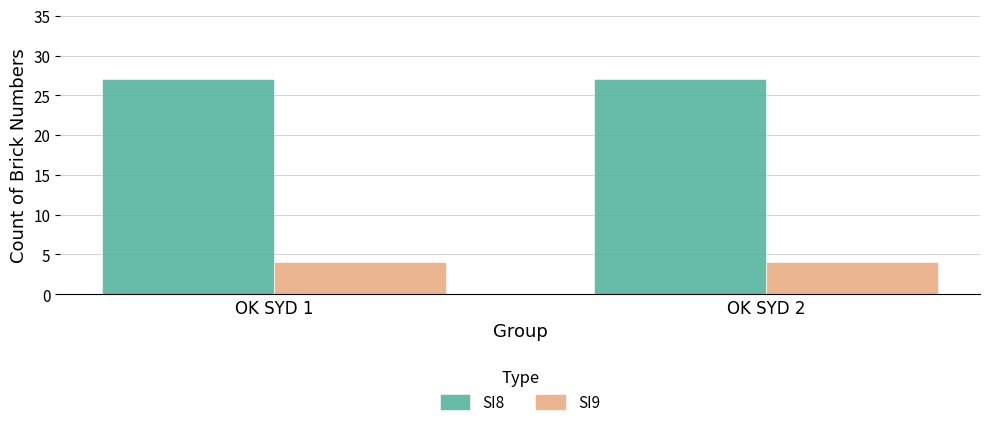

What is the spread (max minus min) of values at OK SYD 2?

23